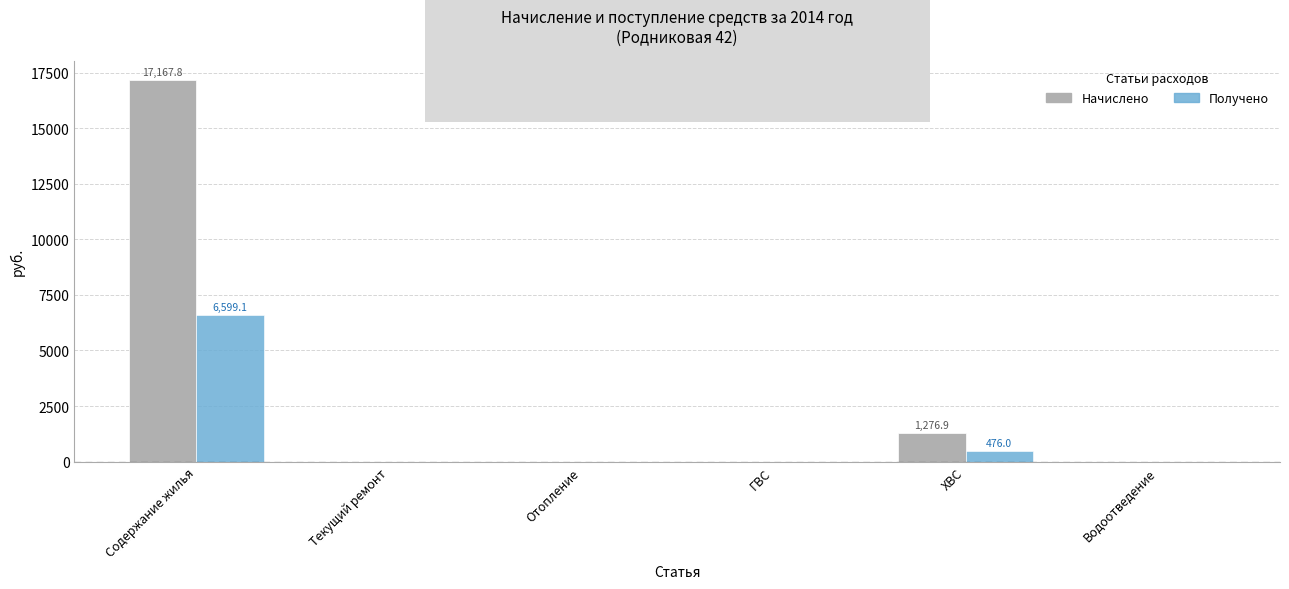

Reading left to right, transcribe all the data shown in this chart.

Начислено: Содержание жилья=17167.8	Текущий ремонт=0.0	Отопление=0.0	ГВС=0.0	ХВС=1276.9	Водоотведение=0.0
Получено: Содержание жилья=6599.1	Текущий ремонт=0.0	Отопление=0.0	ГВС=0.0	ХВС=476.0	Водоотведение=0.0